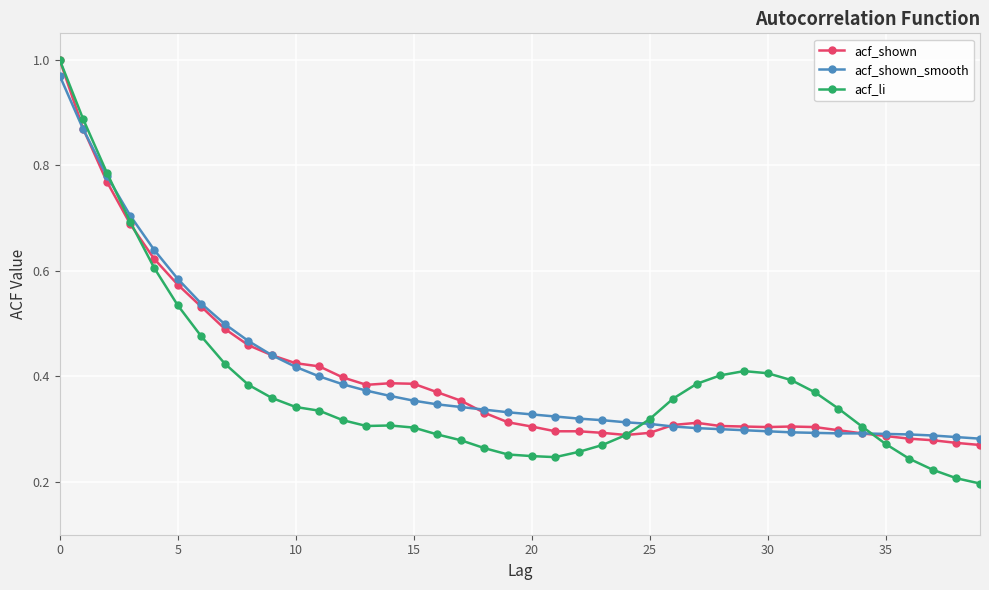

True or false: acf_shown has more than 1 points higher than both neighbors.

True